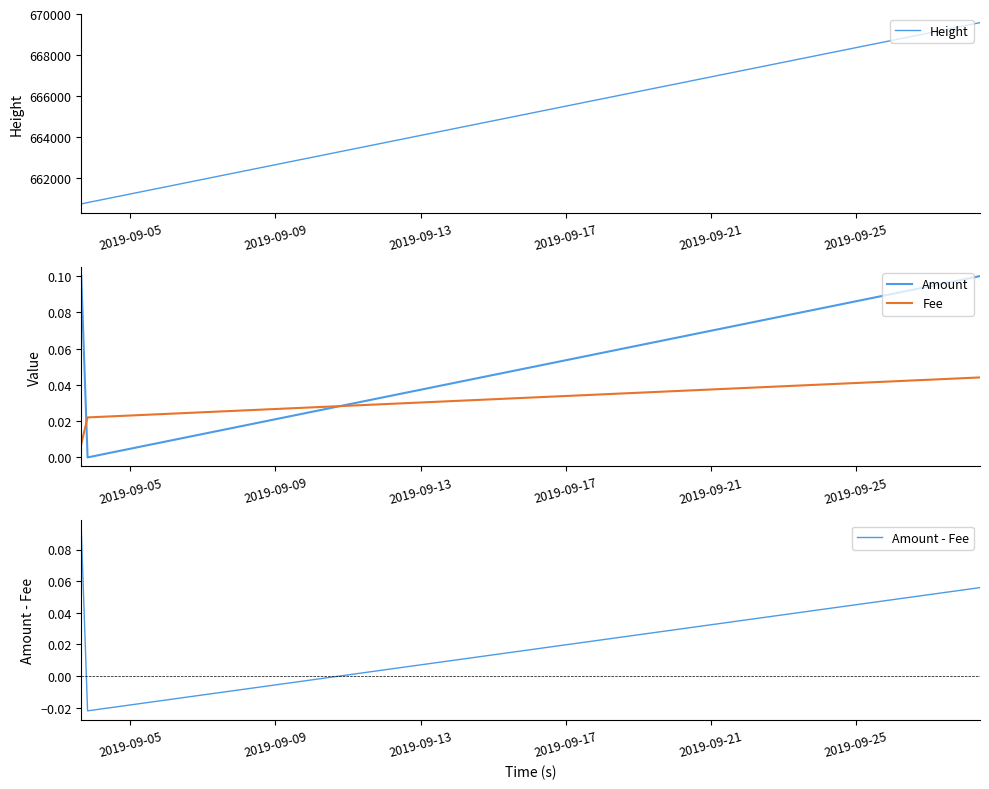

What is the lowest value of the Height series?

660737